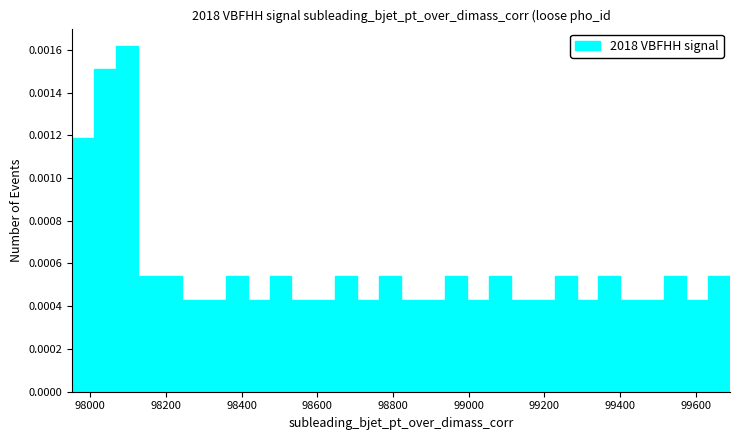

Around what value on the x-axis is the tallest bar? Give the approximate position of its centre, as read against the axis.

98100